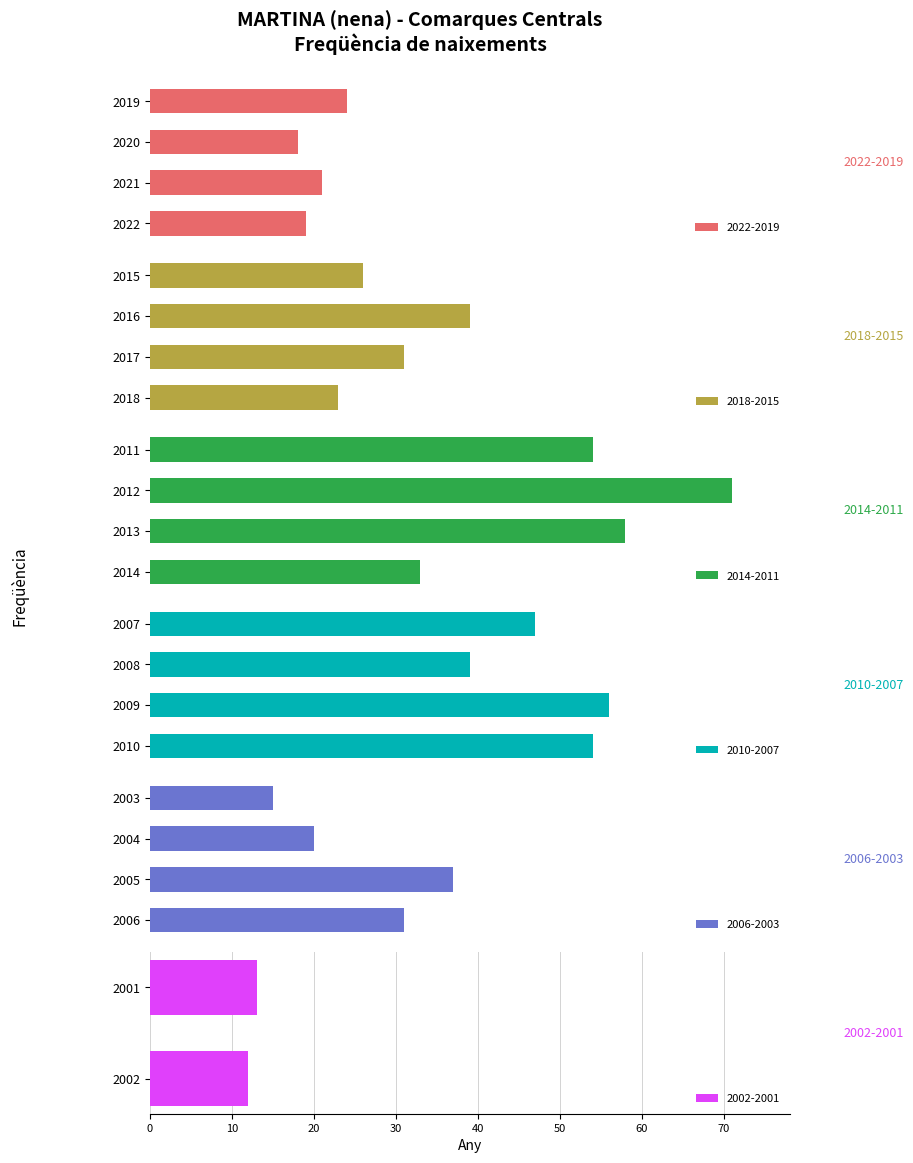

Where is the data nearest to the value 41?

2016